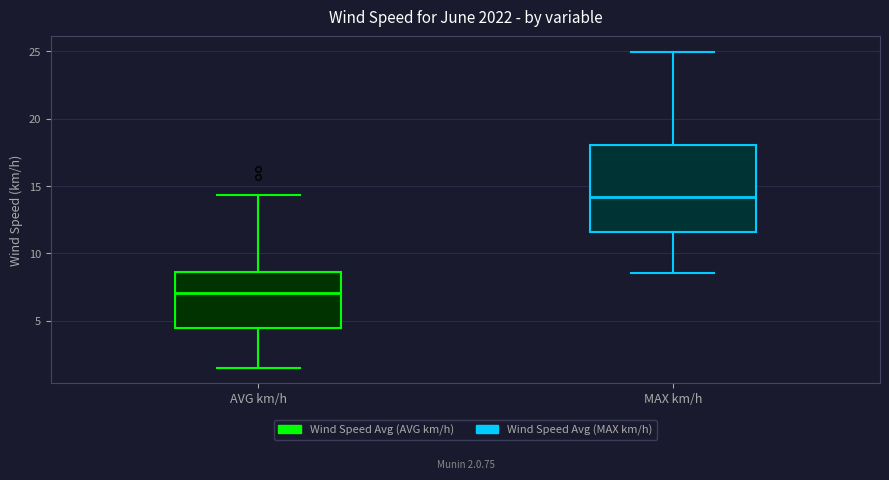

Which box has the lowest median line?

AVG km/h